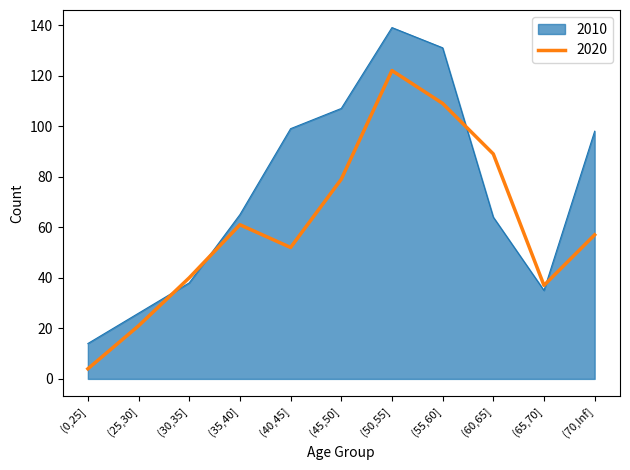

At which category is the sum across all series the highest?

(50,55]